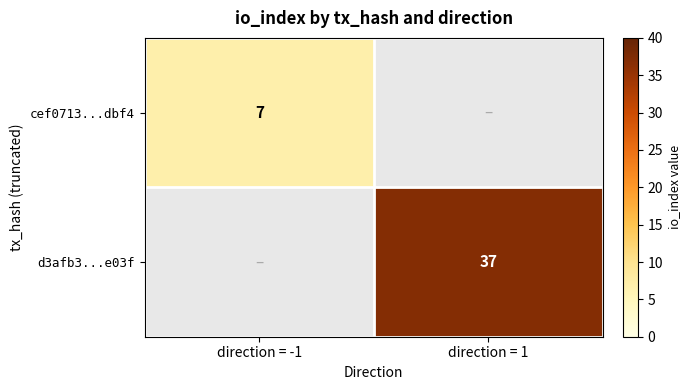

Which label corresponds to the smallest value in the chart?

direction = -1